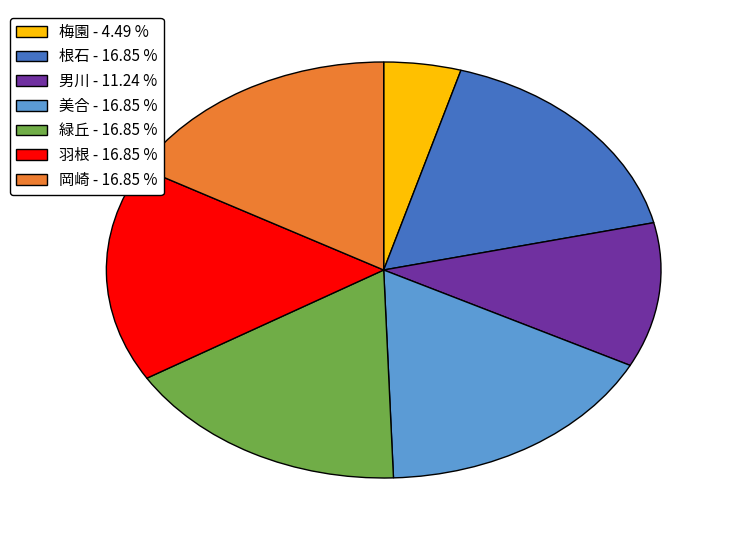

Is there any slice that represents more than half of the pie?

No